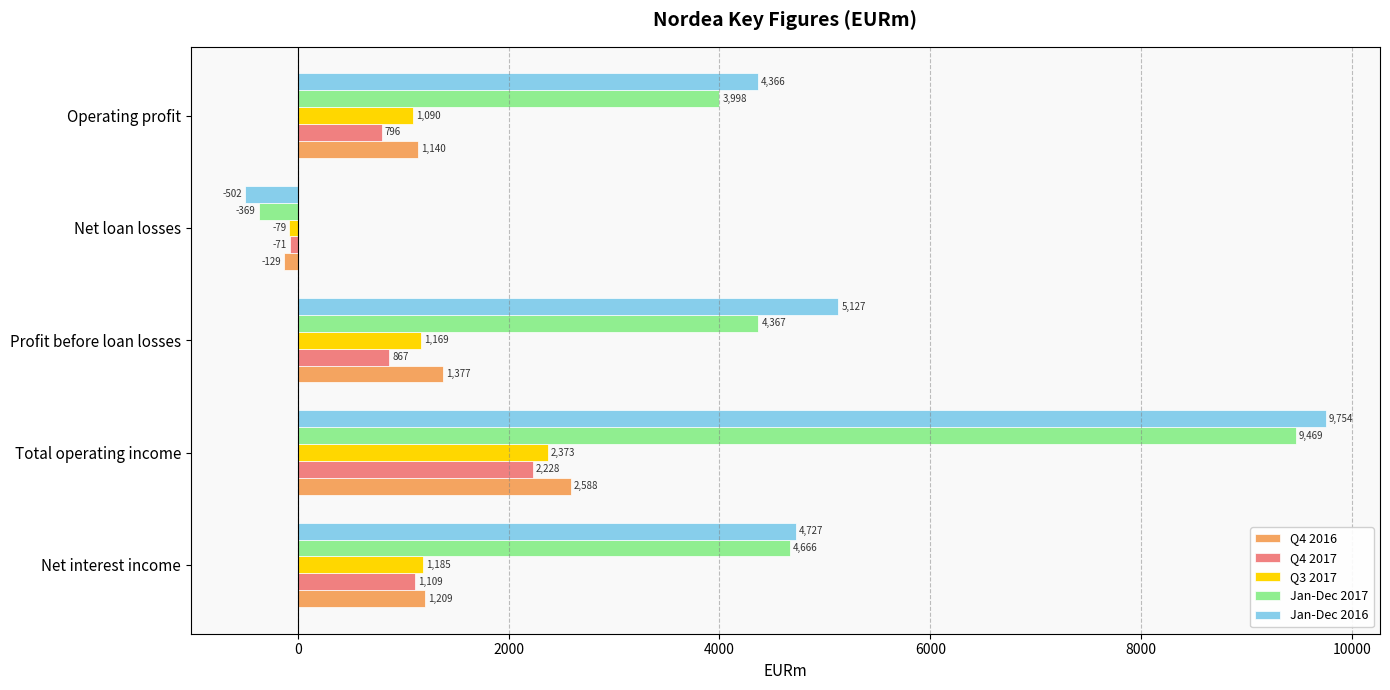

List the labels in order of Jan-Dec 2017 value, largest first.

Total operating income, Net interest income, Profit before loan losses, Operating profit, Net loan losses